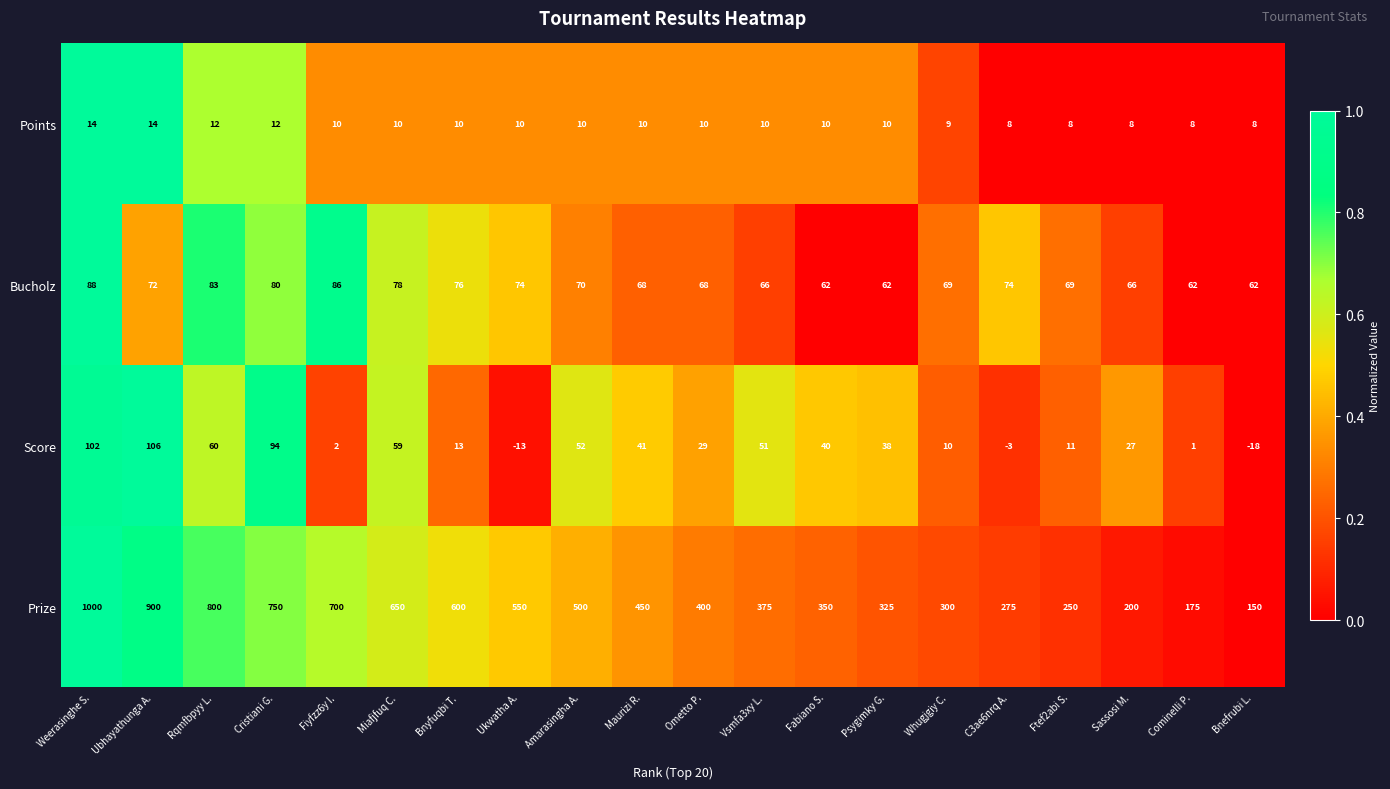

At which category is the sum across all series the highest?

Weerasinghe S.